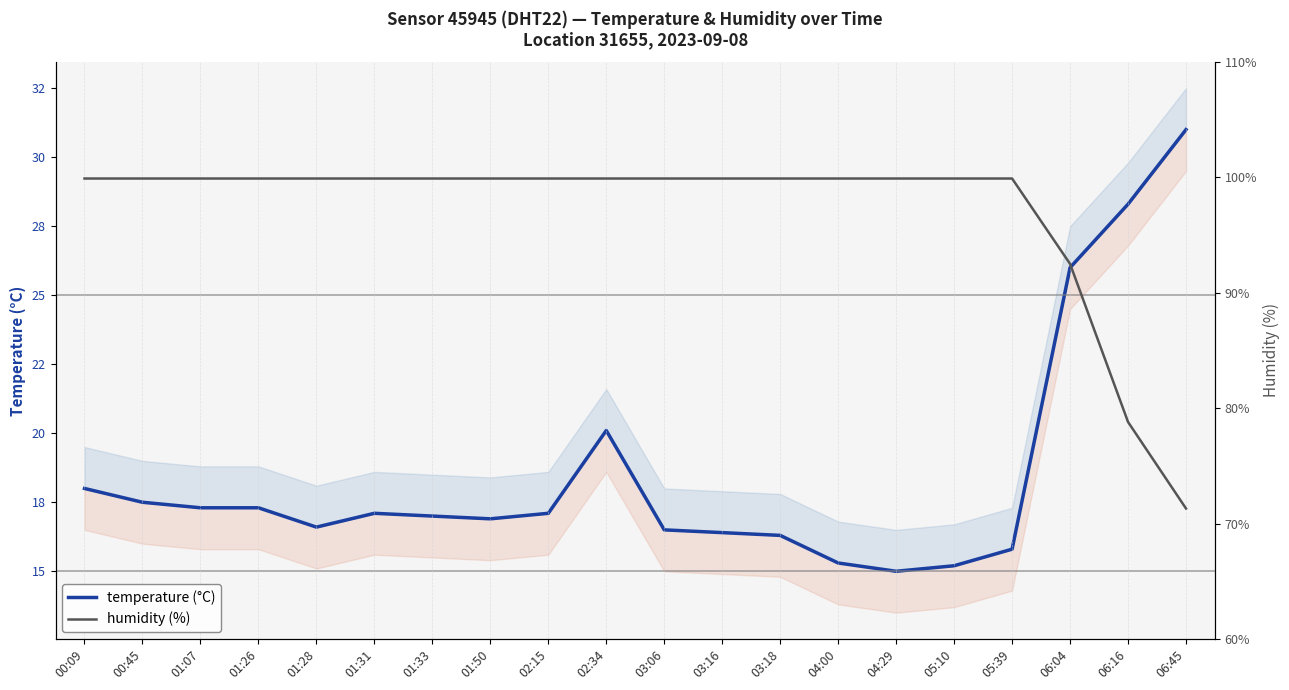

At which category is the sum across all series the highest?

02:34